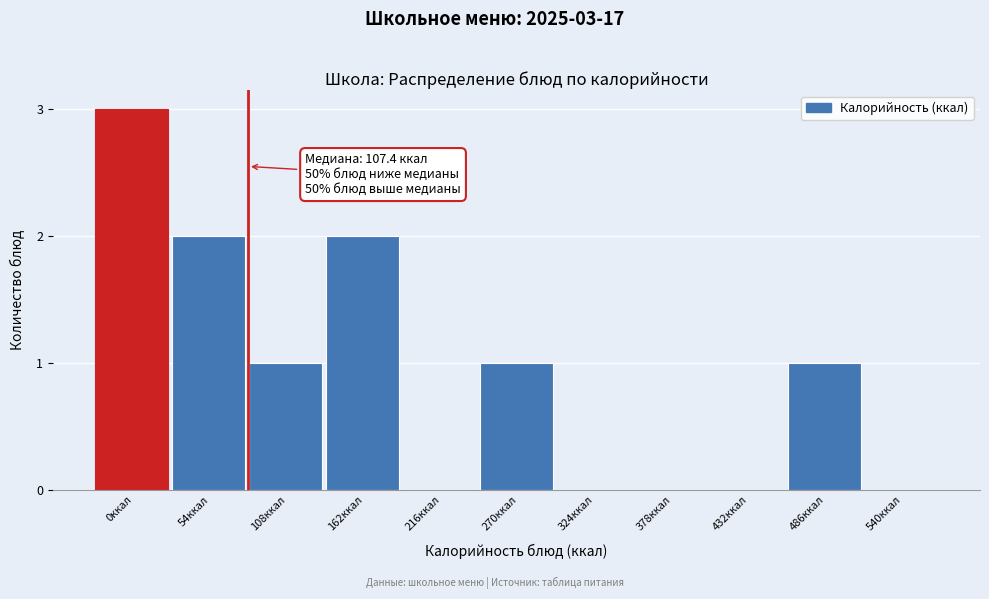

Reading left to right, what are all the values shown in this chart?

0ккал=3	54ккал=2	108ккал=1	162ккал=2	216ккал=0	270ккал=1	324ккал=0	378ккал=0	432ккал=0	486ккал=1	540ккал=0